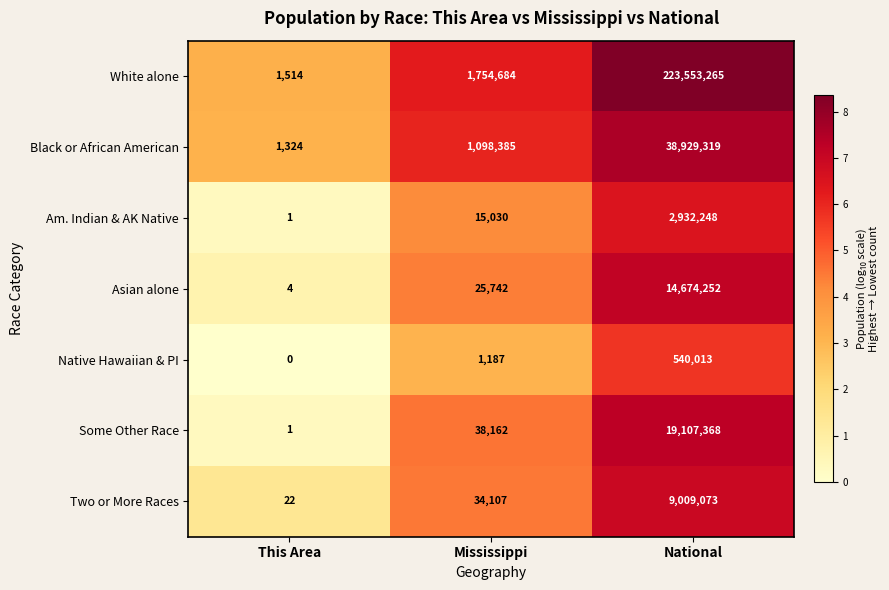

At how many categories does at least one series exceed 6?

3